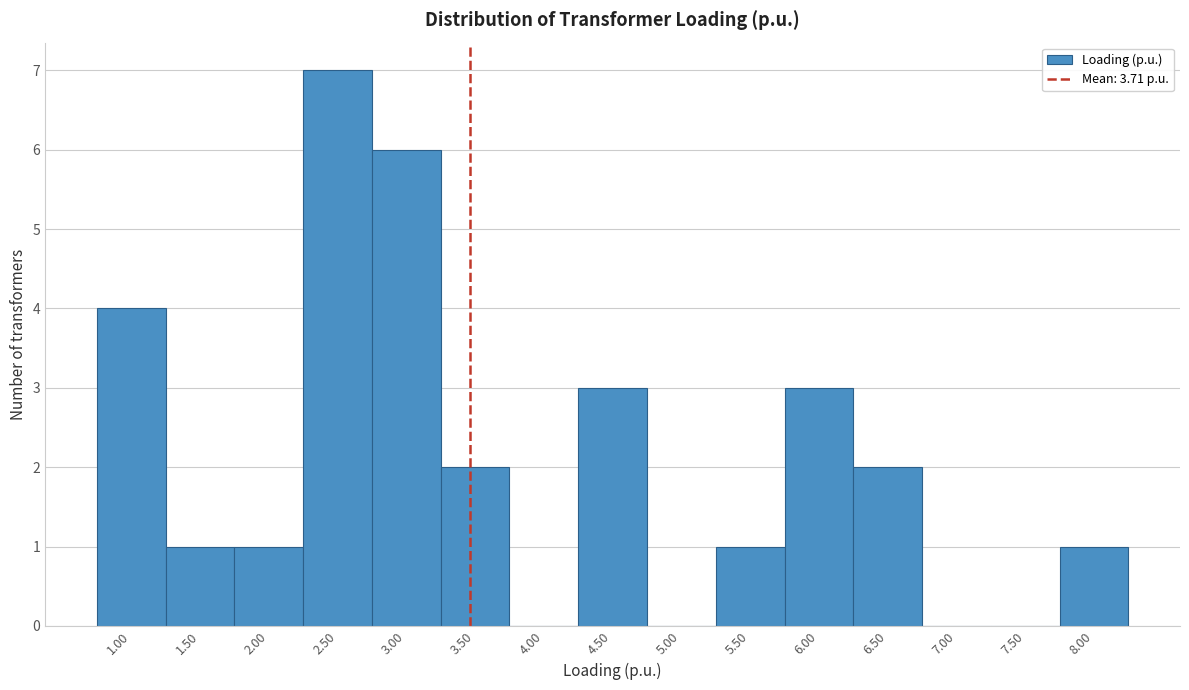

Reading right to left, transcribe all the data shown in this chart.

8.00=1	7.50=0	7.00=0	6.50=2	6.00=3	5.50=1	5.00=0	4.50=3	4.00=0	3.50=2	3.00=6	2.50=7	2.00=1	1.50=1	1.00=4